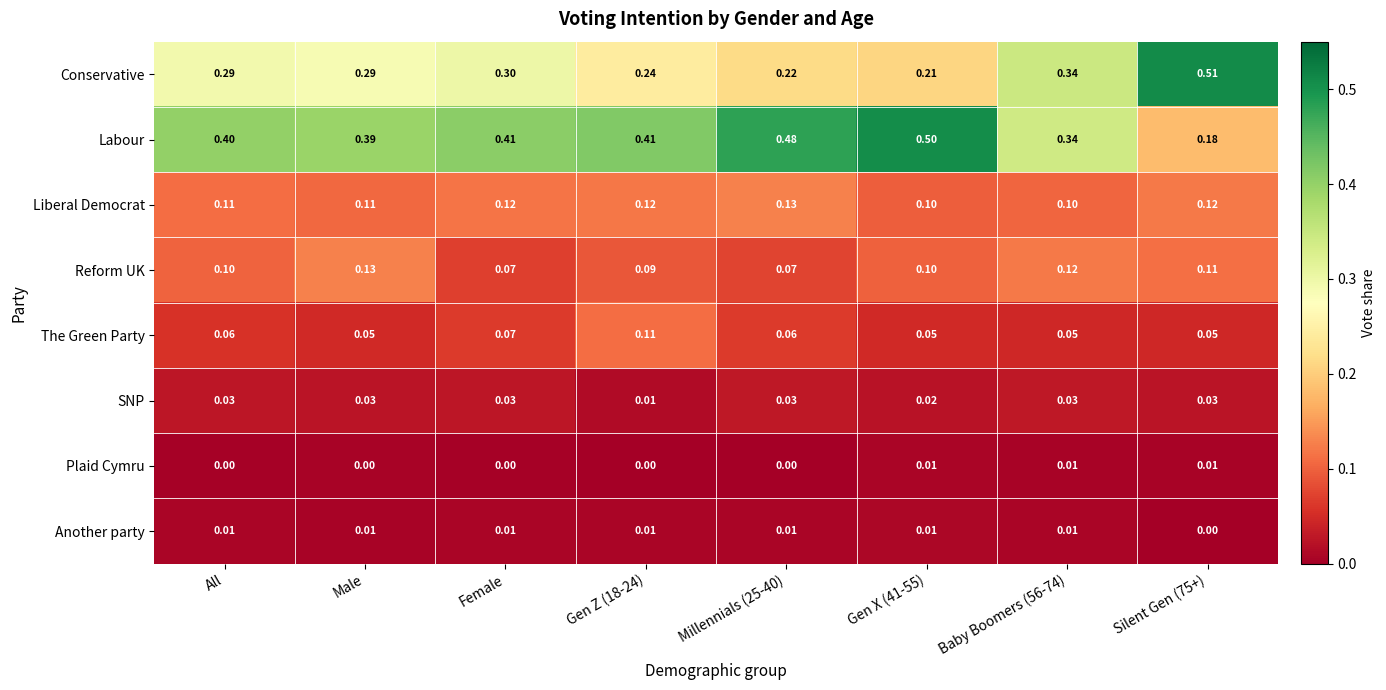

Which series has the largest total across all categories?

Labour